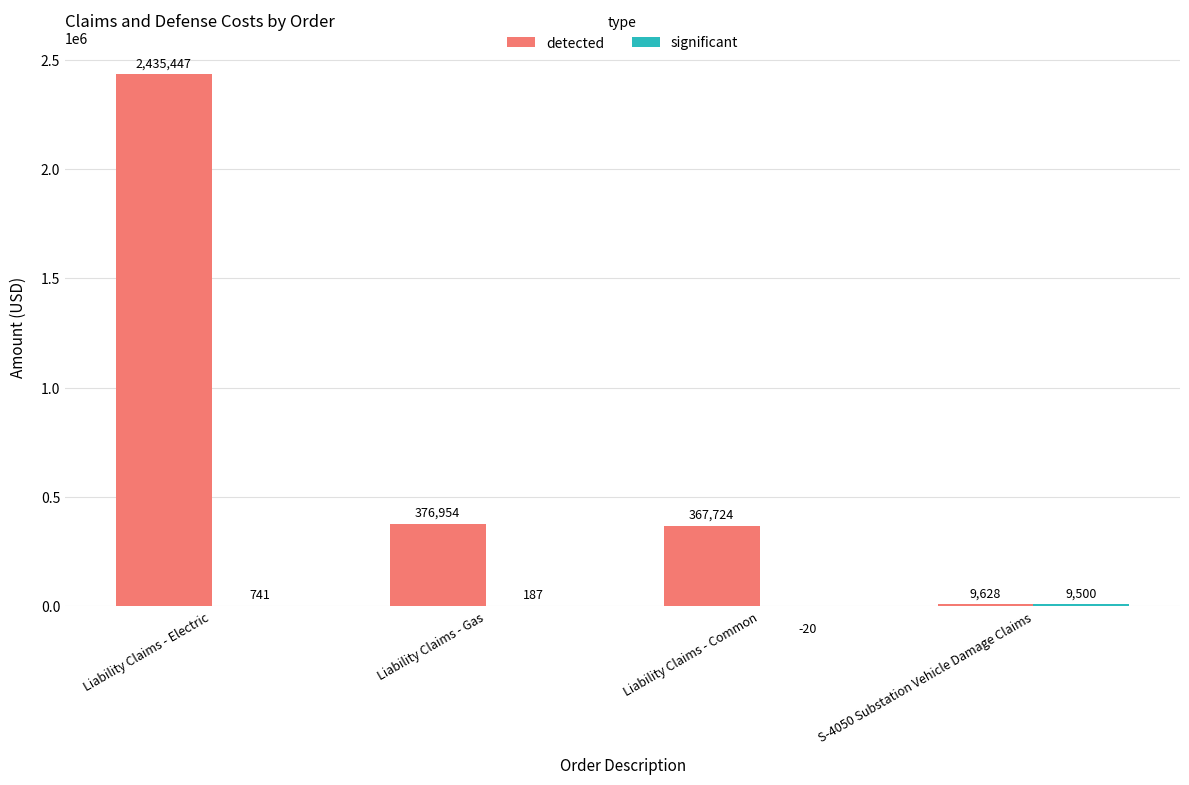

At which label is detected closest to 1222537?

Liability Claims - Gas